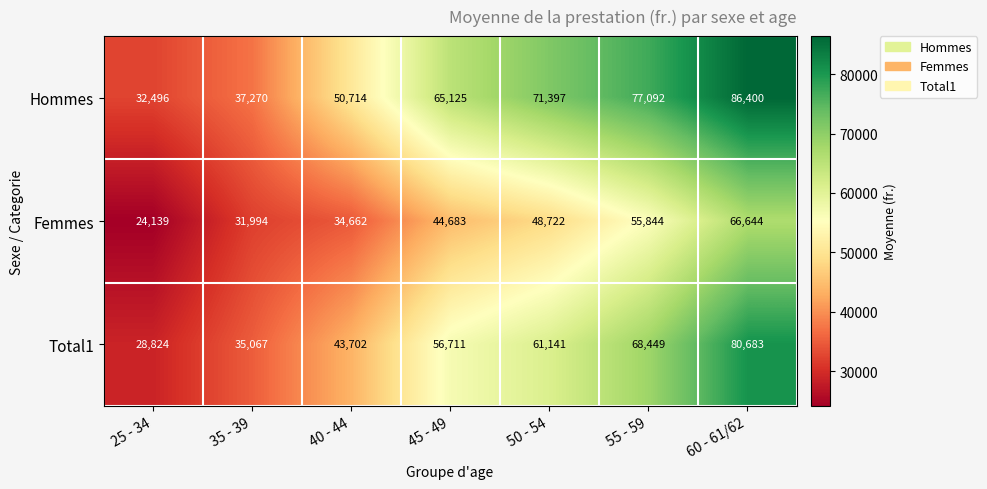

At which label is Femmes closest to 45391?

45 - 49